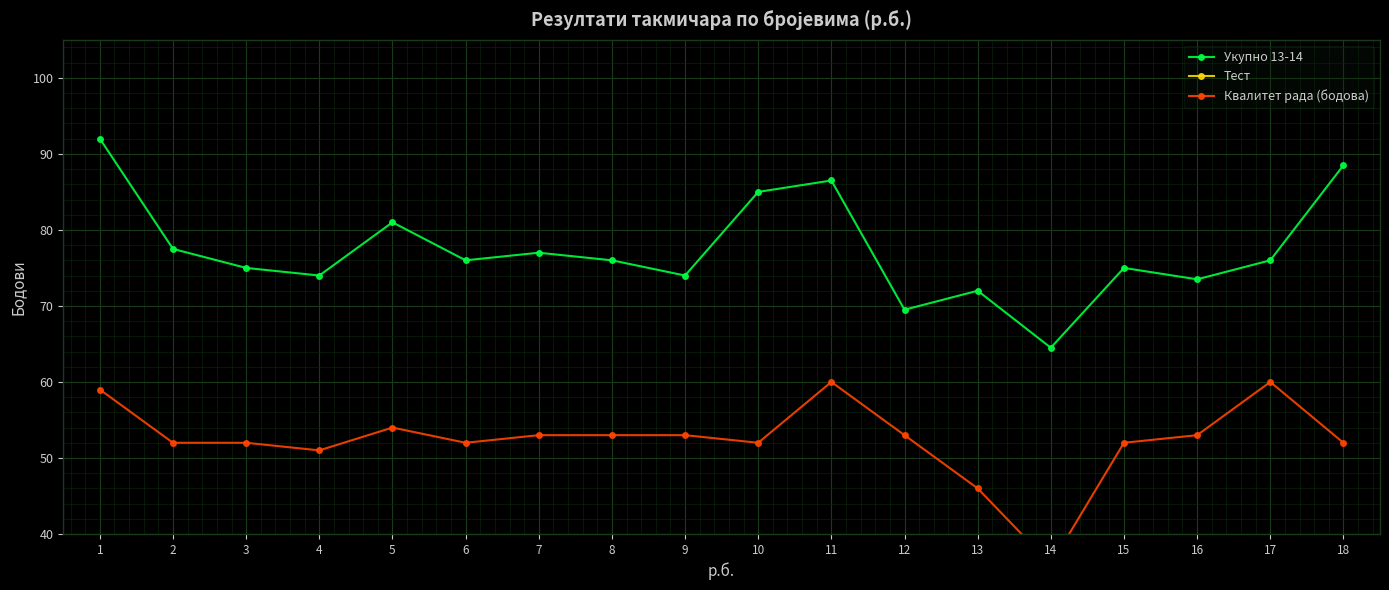

Where is the first local maximum for Укупно 13-14?

5